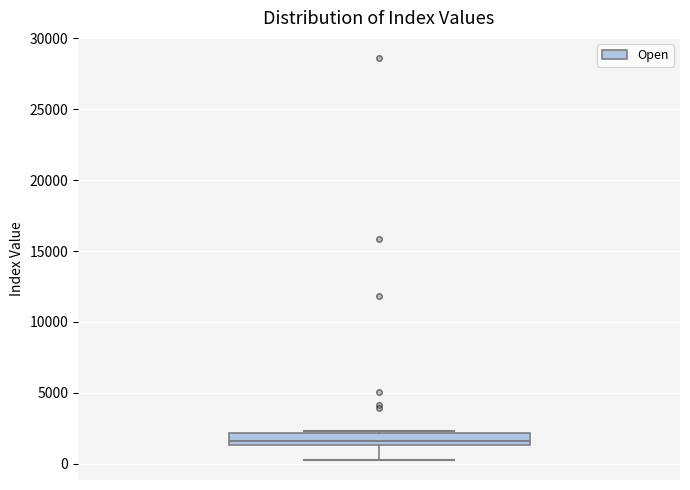

Transcribe this box plot: give where the median line is, the range the box spans, and where the two whiskers end, as read against the y-axis. The values are not printed on the chart, so give them approximately, as read against the axis.

median 1500 (inside the box), box 1500 to 2000, whiskers 500 to 2500